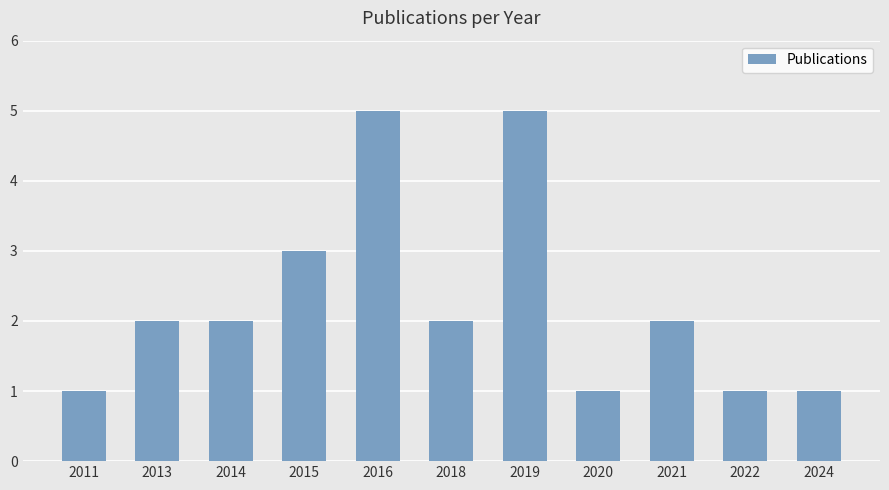

True or false: the data shows 3 at 2021.

False